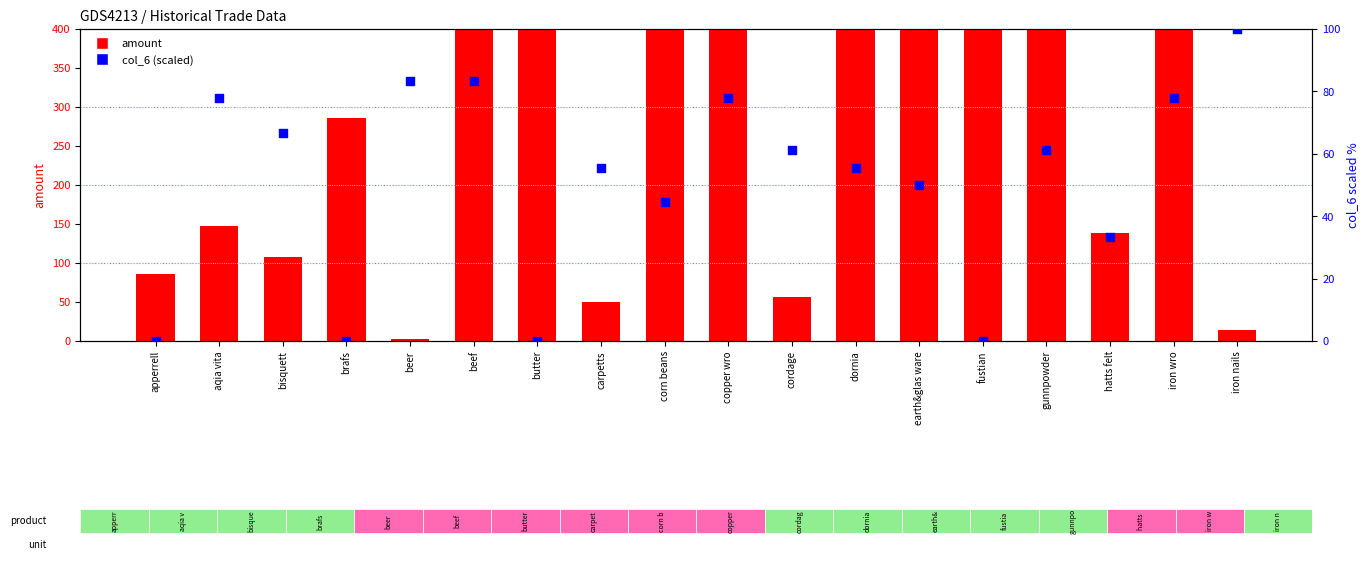

What is the total value across all series at aqia vita?

224.8